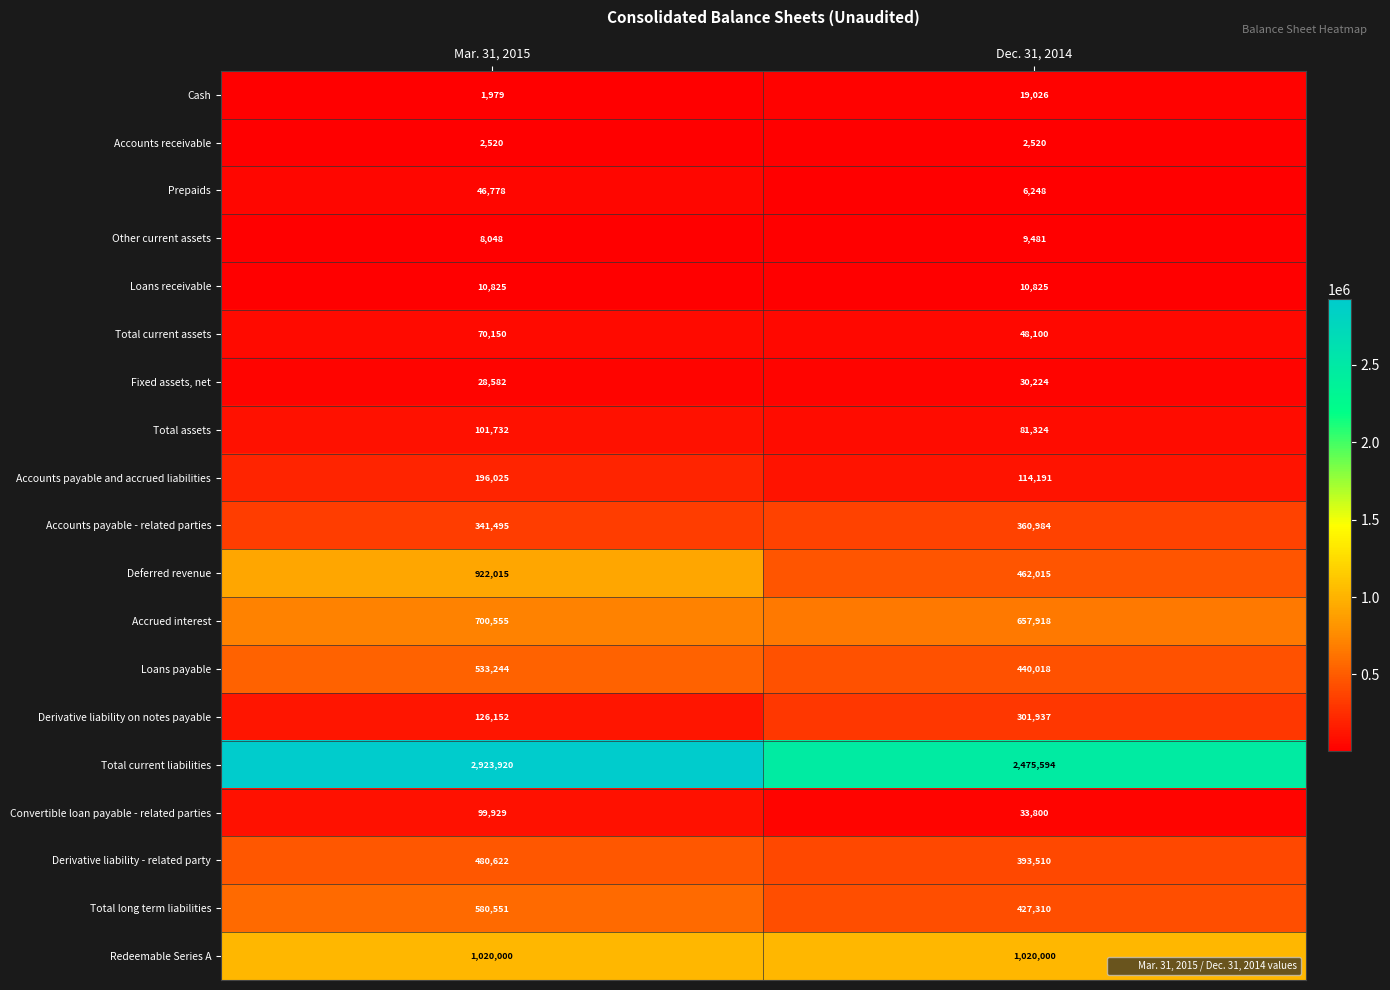

What is the difference between the Fixed assets, net values at Dec. 31, 2014 and Mar. 31, 2015?

1642